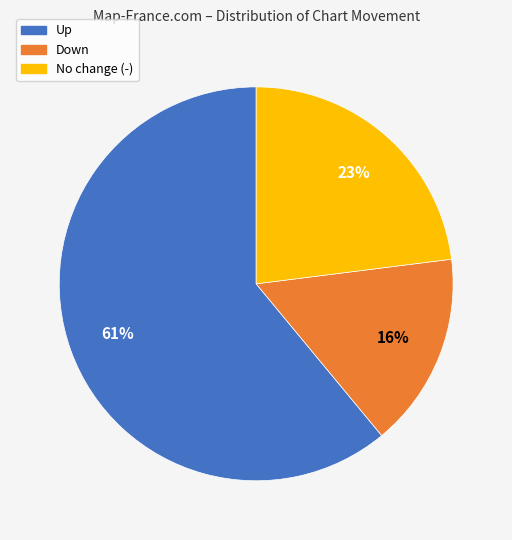

Is there a majority slice in this chart?

Yes